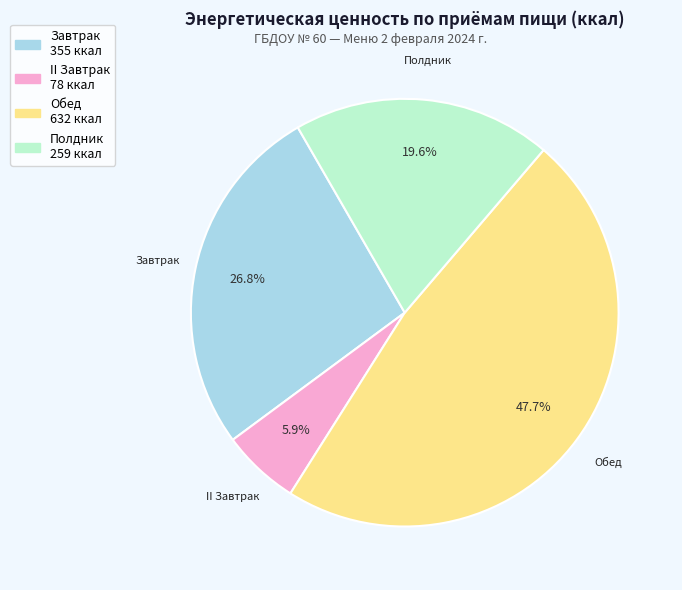

What percentage is NOT represented by Полдник?

80.4%